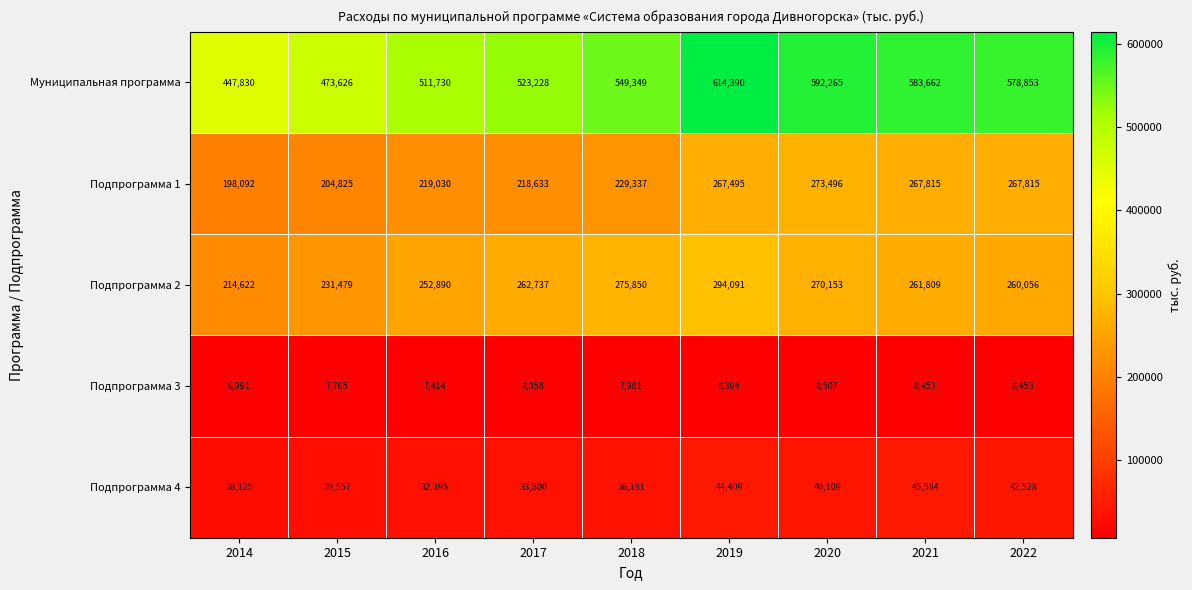

How many data points does each series have?

9